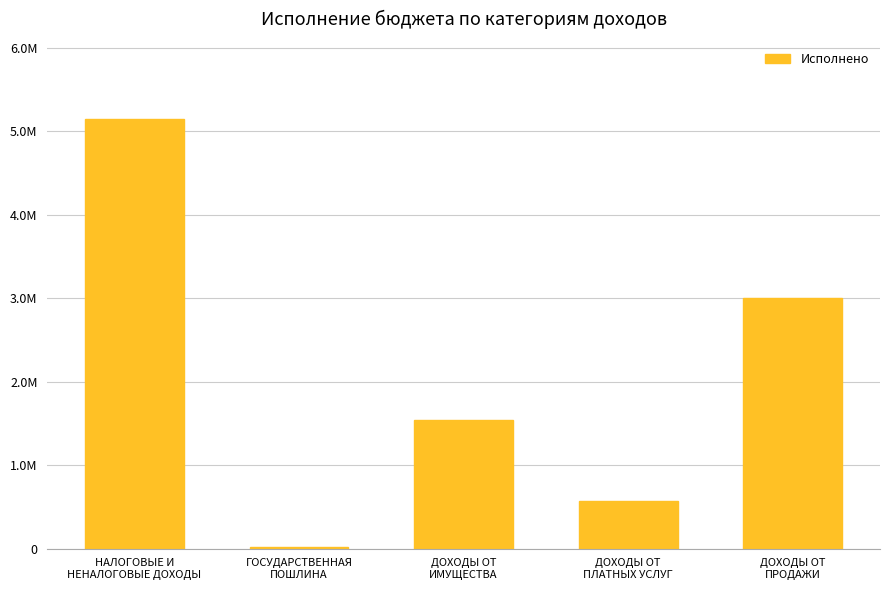

What is the change in value from НАЛОГОВЫЕ И
НЕНАЛОГОВЫЕ ДОХОДЫ to ДОХОДЫ ОТ
ПЛАТНЫХ УСЛУГ?

-4569003.6